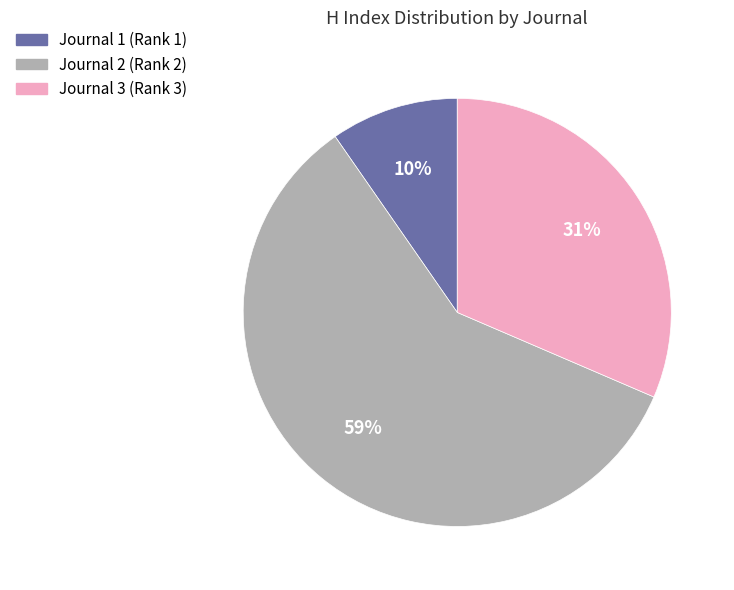

How many slices are in this pie chart?

3